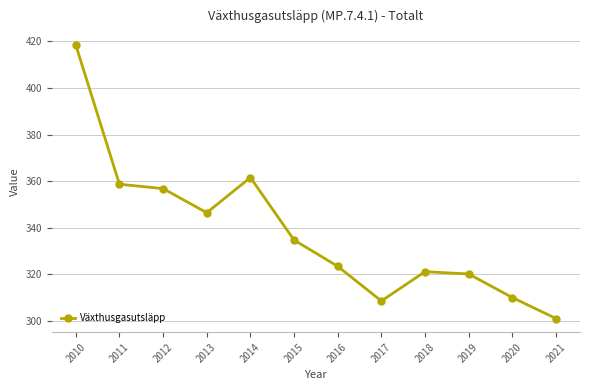

Where is the data nearest to the value 359?

2011